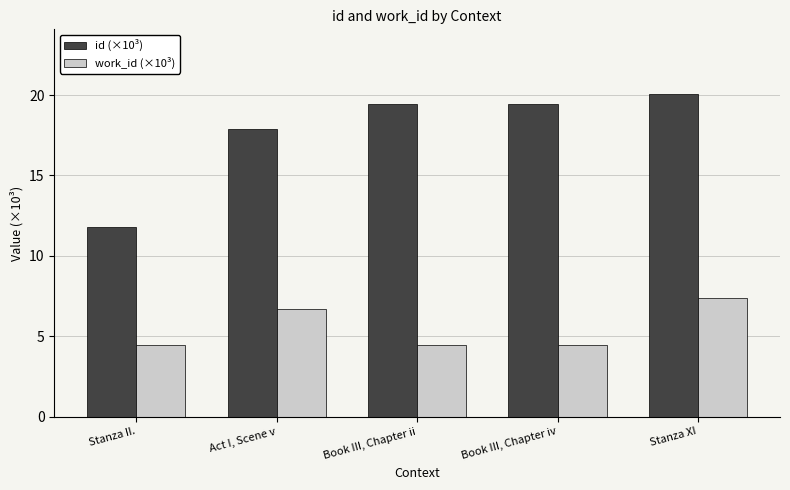

How many bars are there in total?

10